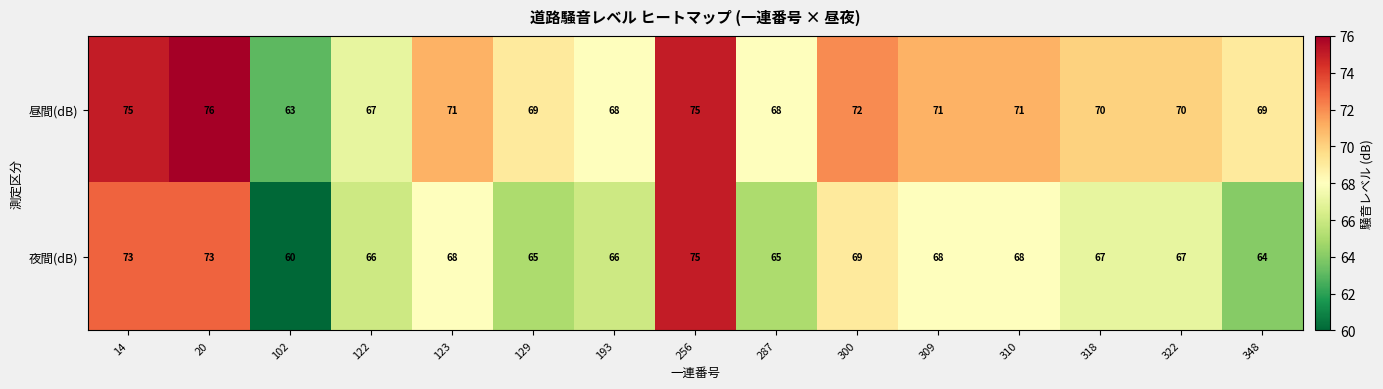

Is the value of 夜間(dB) at 287 greater than the value of 昼間(dB) at 102?

Yes